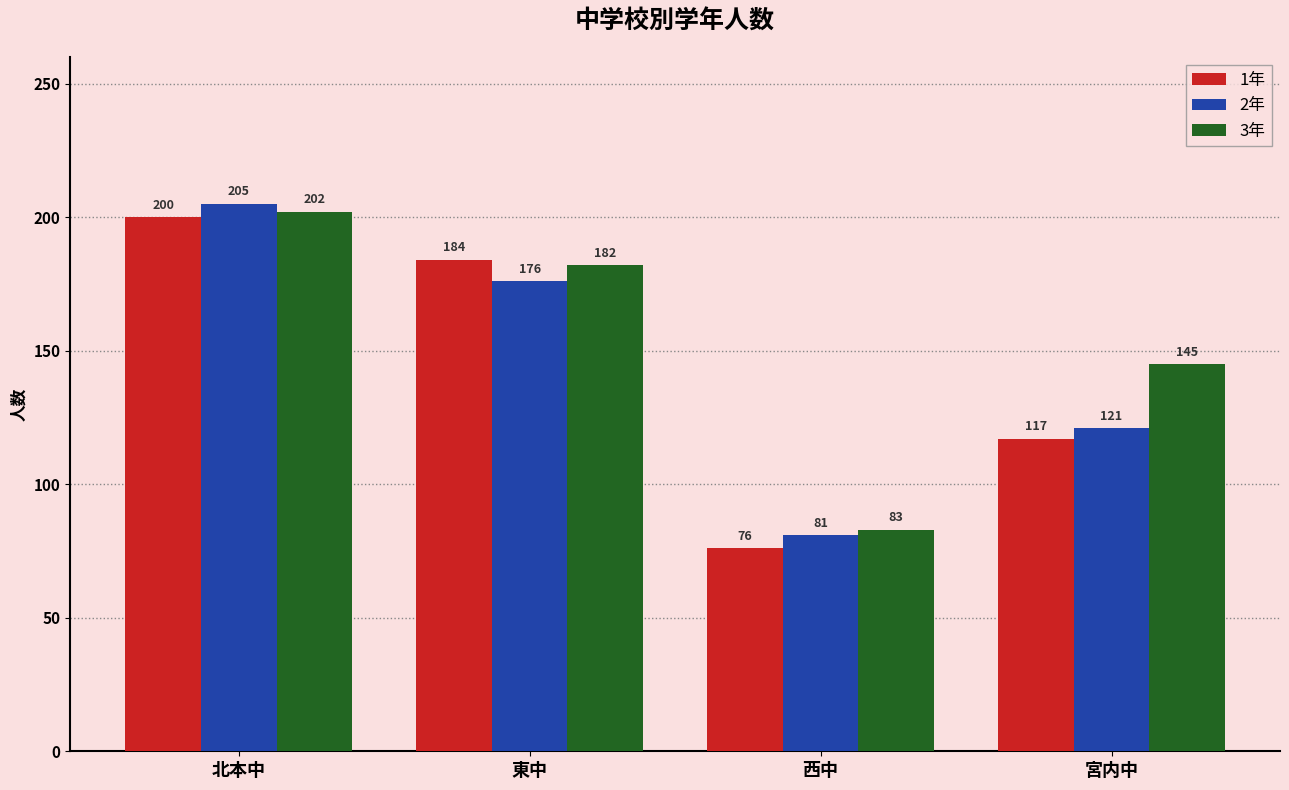

What is the approximate value of 1年 at 宮内中?

117